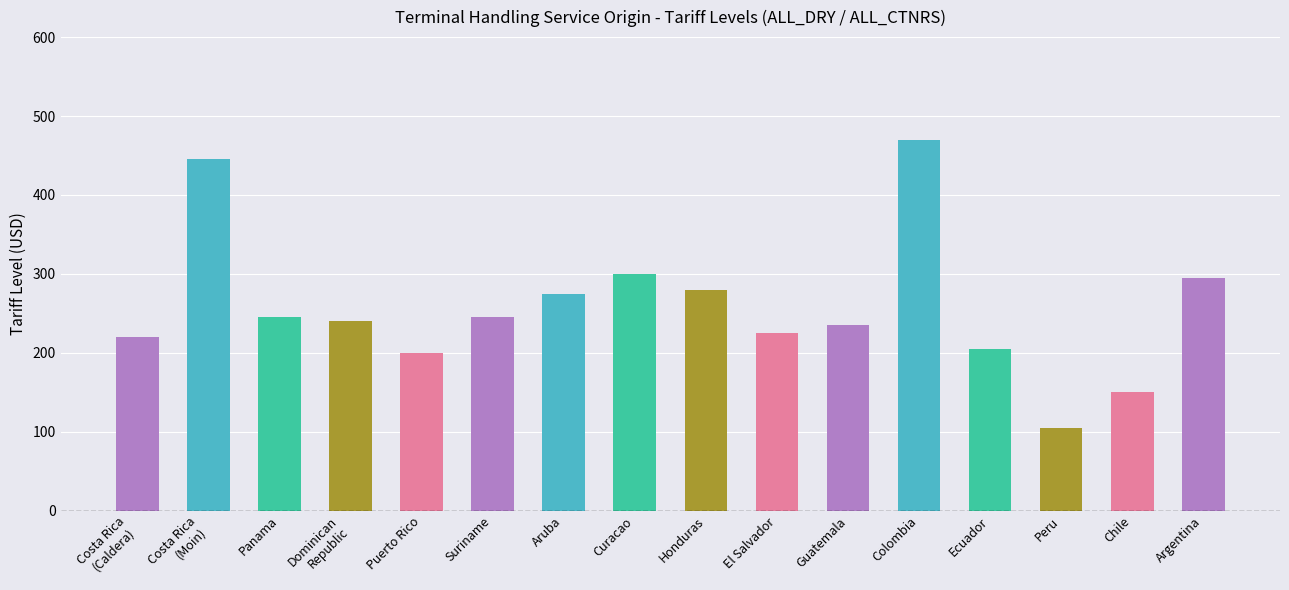

True or false: the data shows 64 at Peru.

False